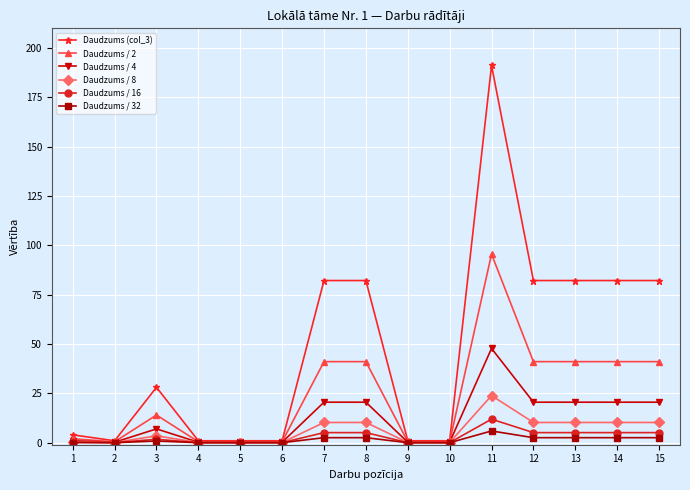

What are all the series names shown in the legend?

Daudzums (col_3), Daudzums / 2, Daudzums / 4, Daudzums / 8, Daudzums / 16, Daudzums / 32